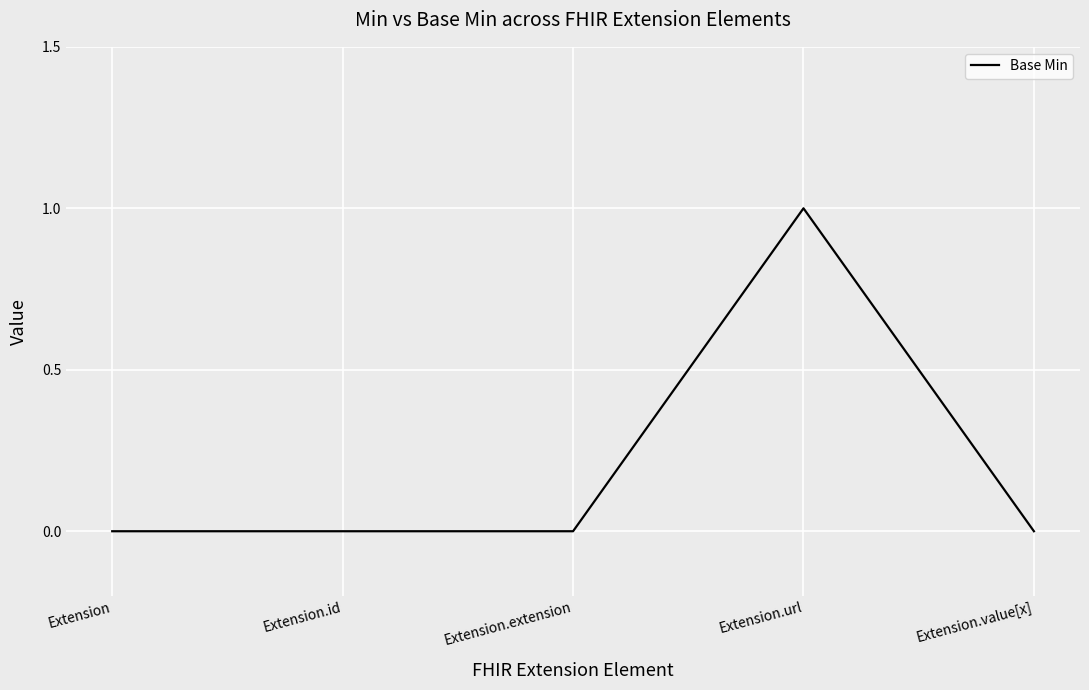

Does the chart have visible grid lines?

Yes